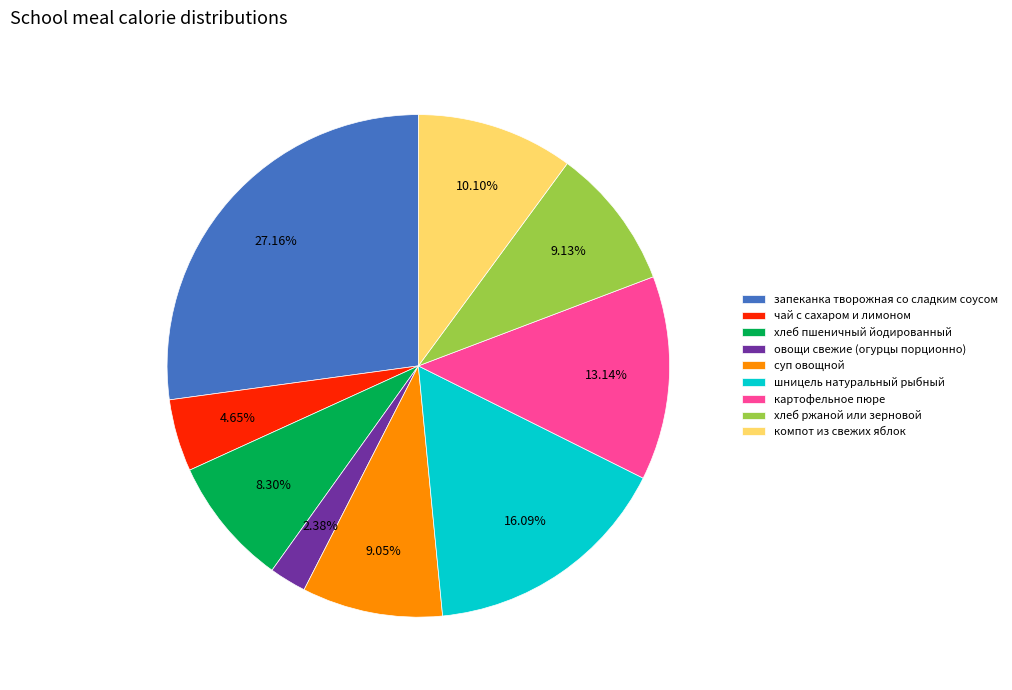

How many slices are in this pie chart?

9